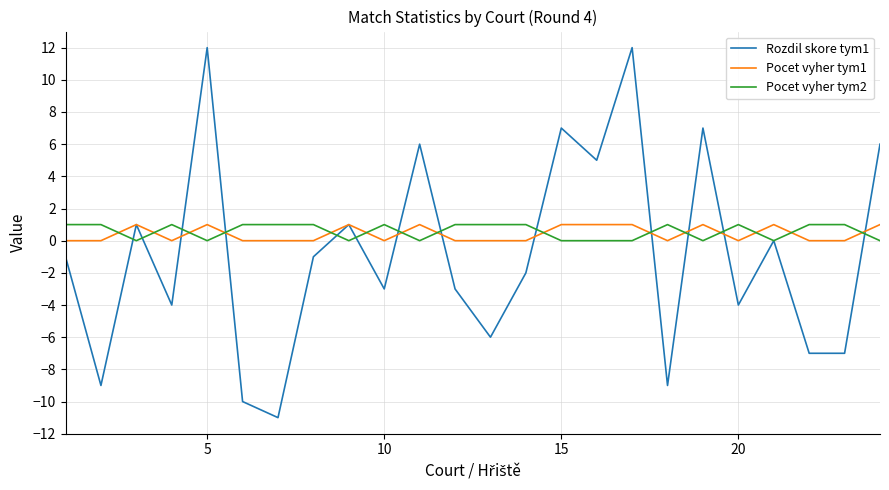

True or false: Rozdil skore tym1 and Pocet vyher tym2 cross at least once.

True